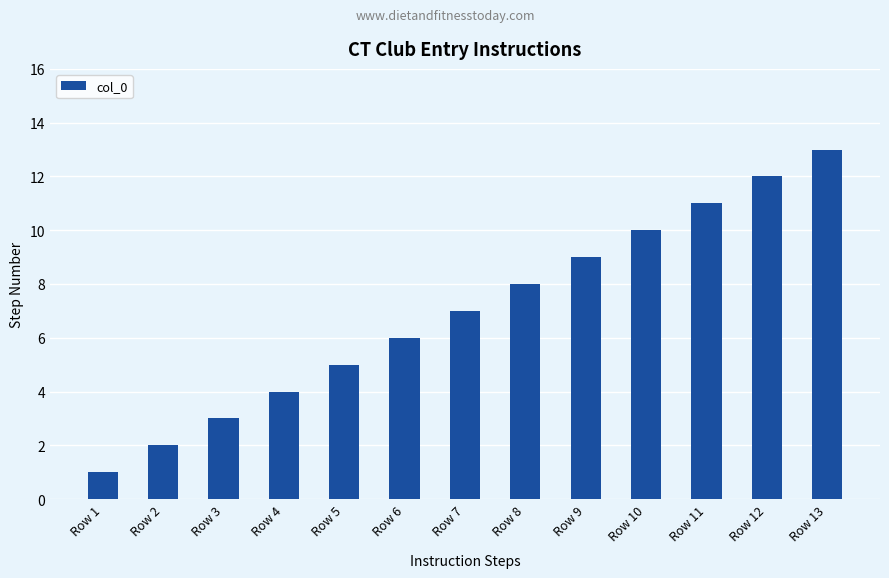

What is the value of the 12th bar from the left?

12